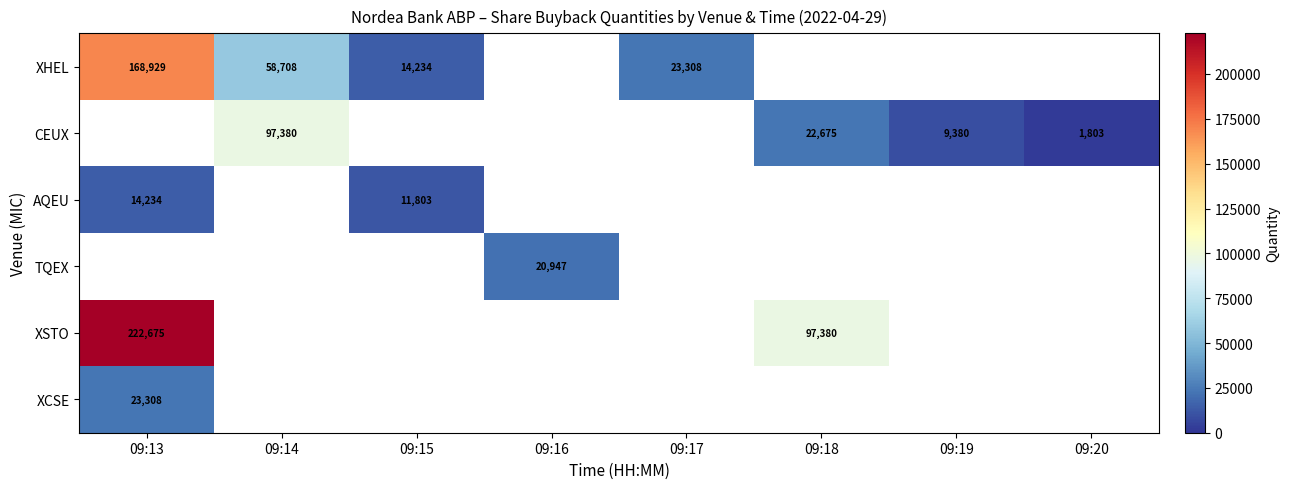

True or false: XHEL has a value of 20634 at 09:15.

False